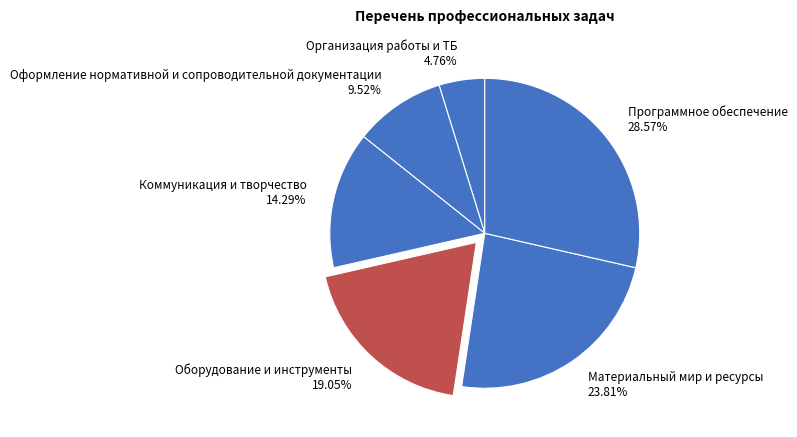

To the nearest percent, what percentage of the pie is Материальный мир и ресурсы?

24%